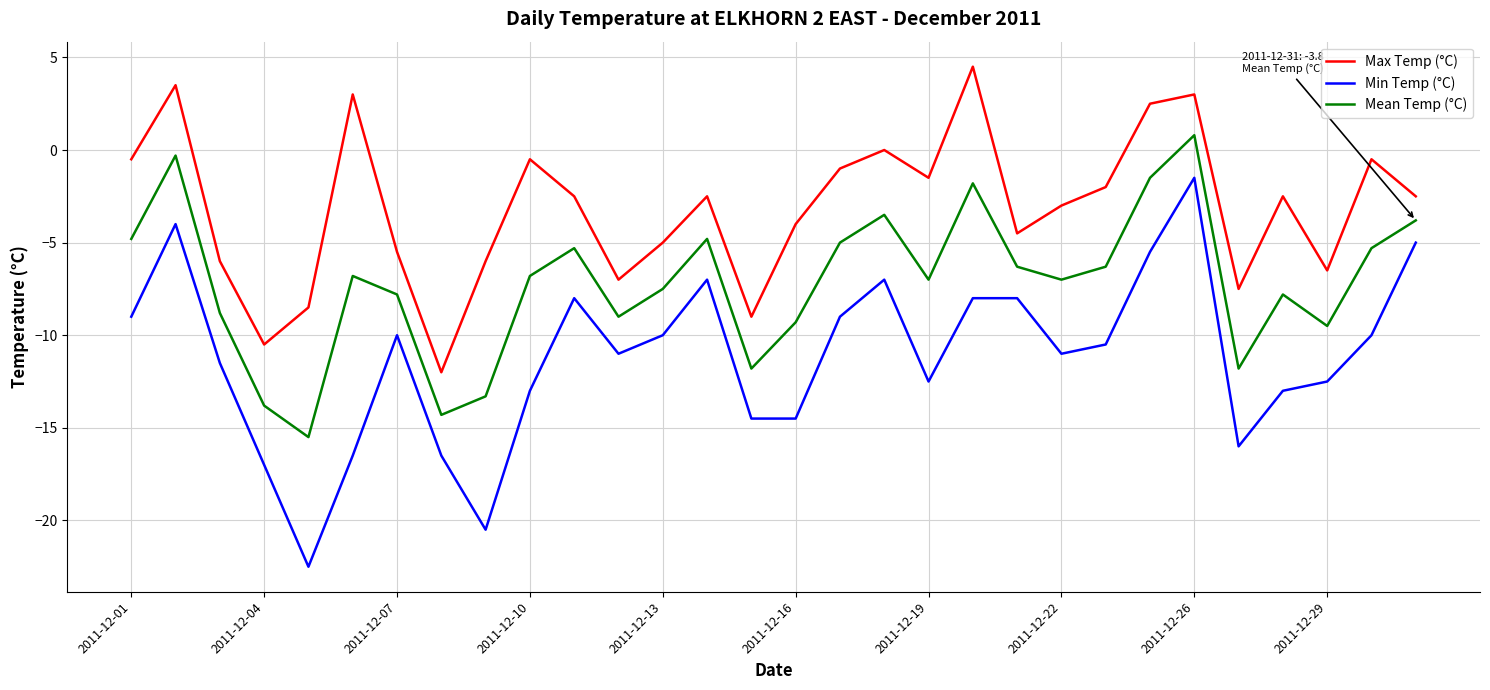

What is the maximum value shown in the chart?

4.5